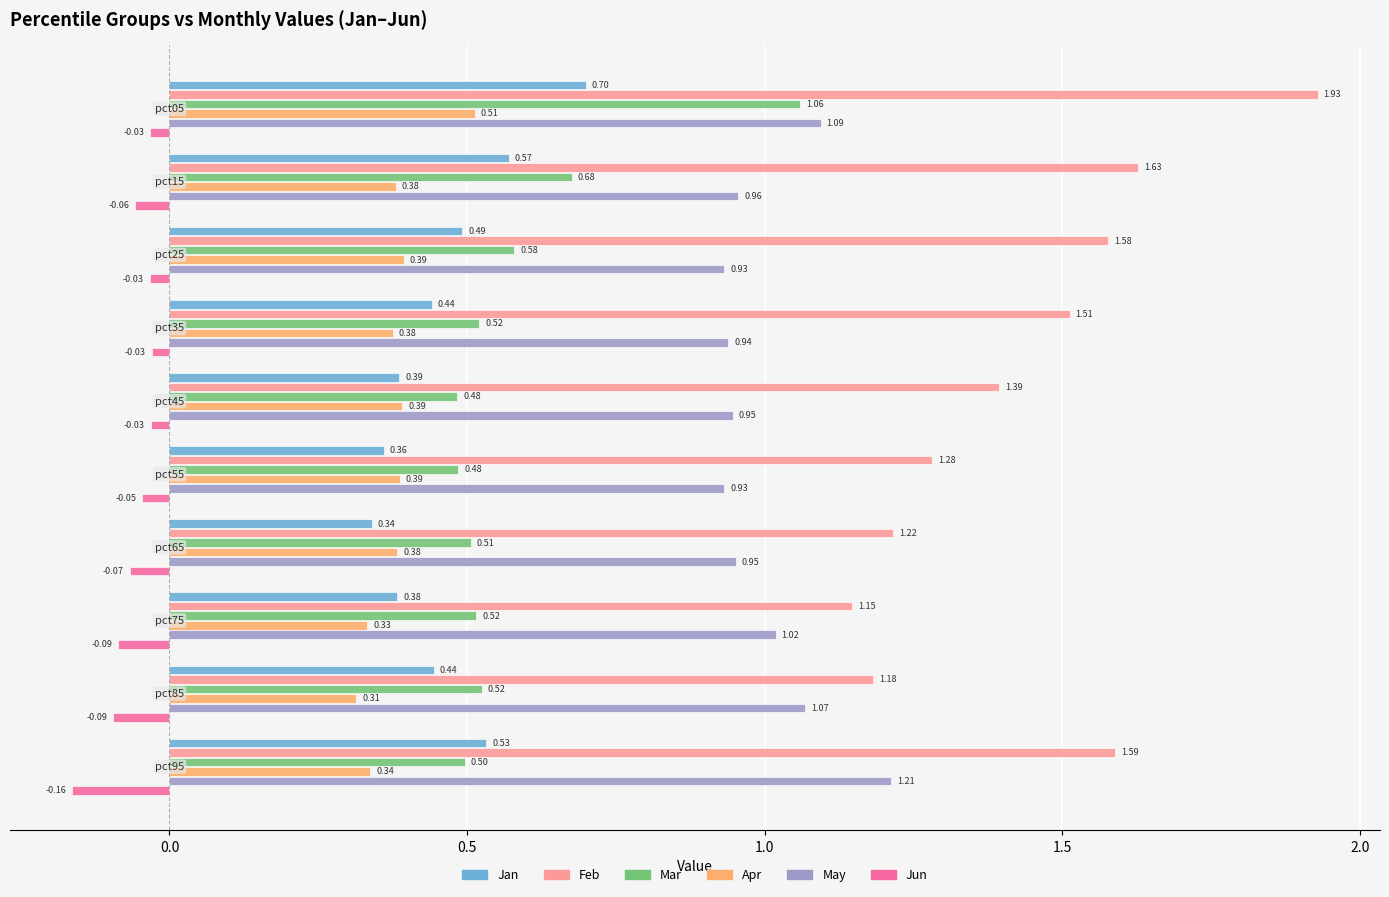

Which series has the largest range (max minus min)?

Feb